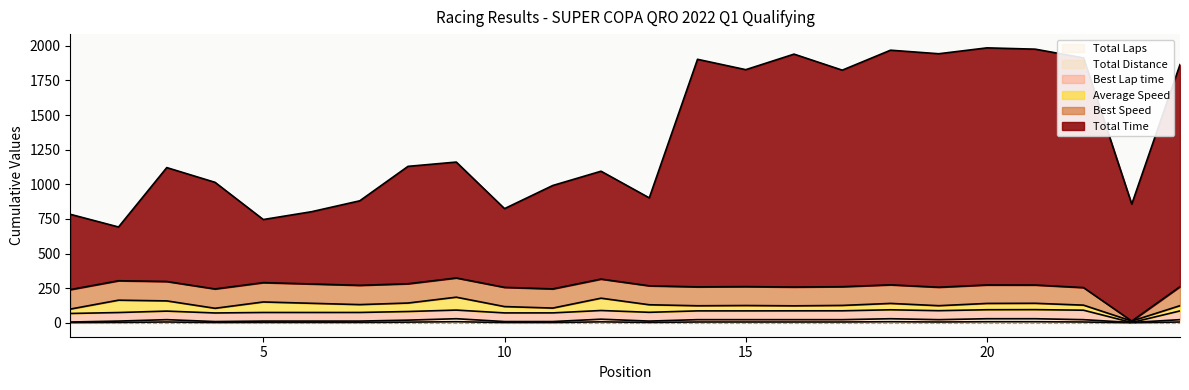

What is the sum of all Total Laps values?

138.0